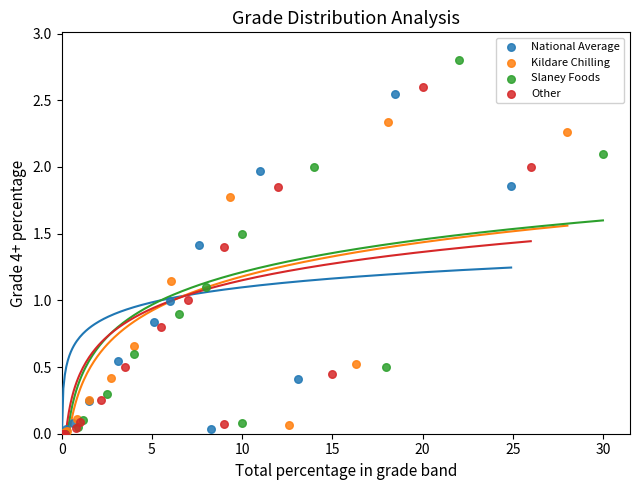

Which series contains the highest Y value?

Slaney Foods